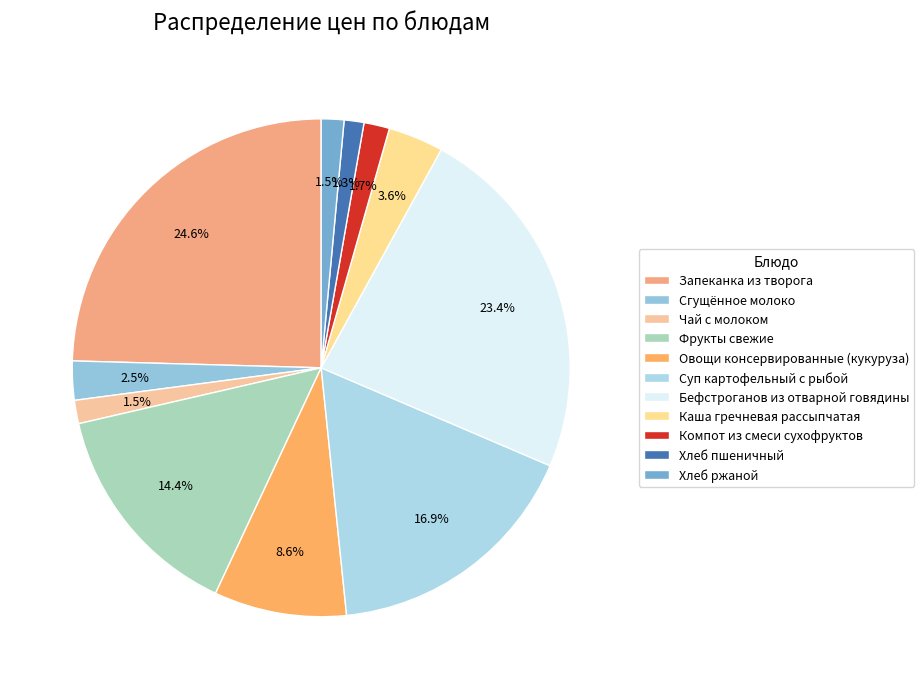

Is the sum of Суп картофельный с рыбой and Каша гречневая рассыпчатая greater than half?

No